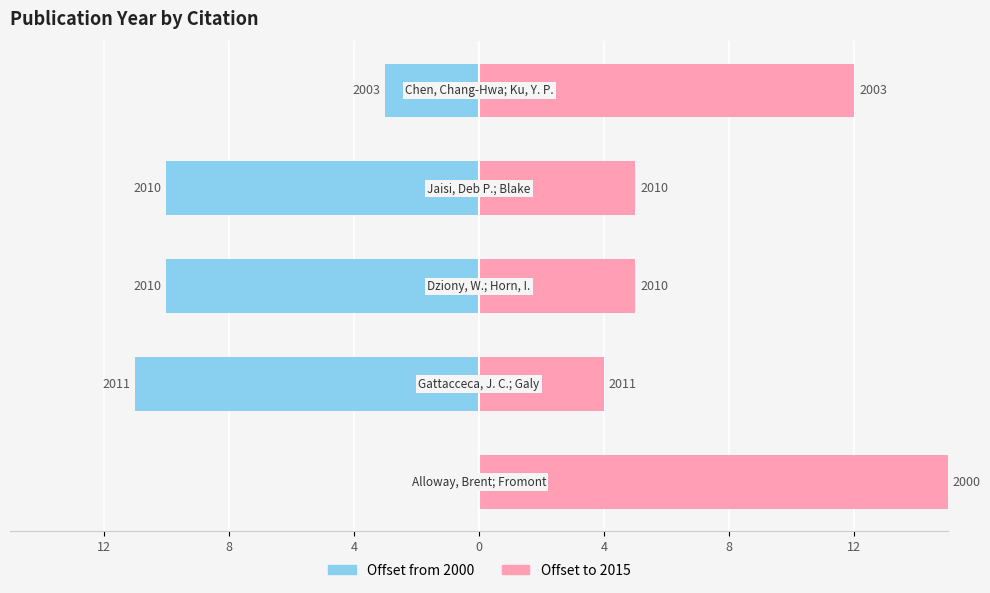

Is it true that pubYear (offset from 2000) equals 0 at 12?

True